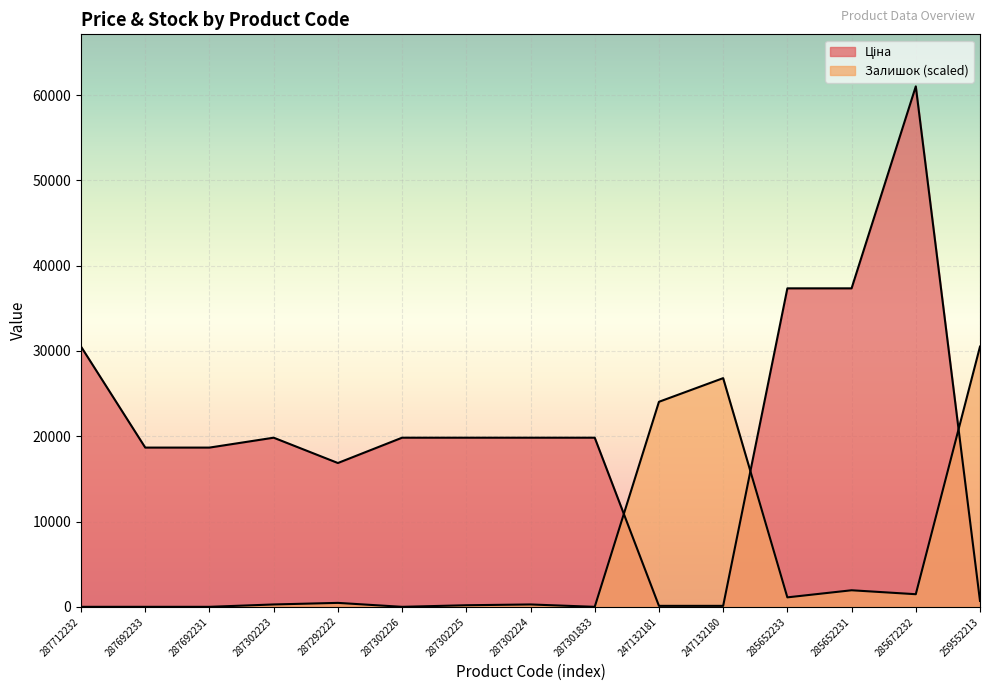

Which has a higher value, 285652231 or 287302224?

285652231